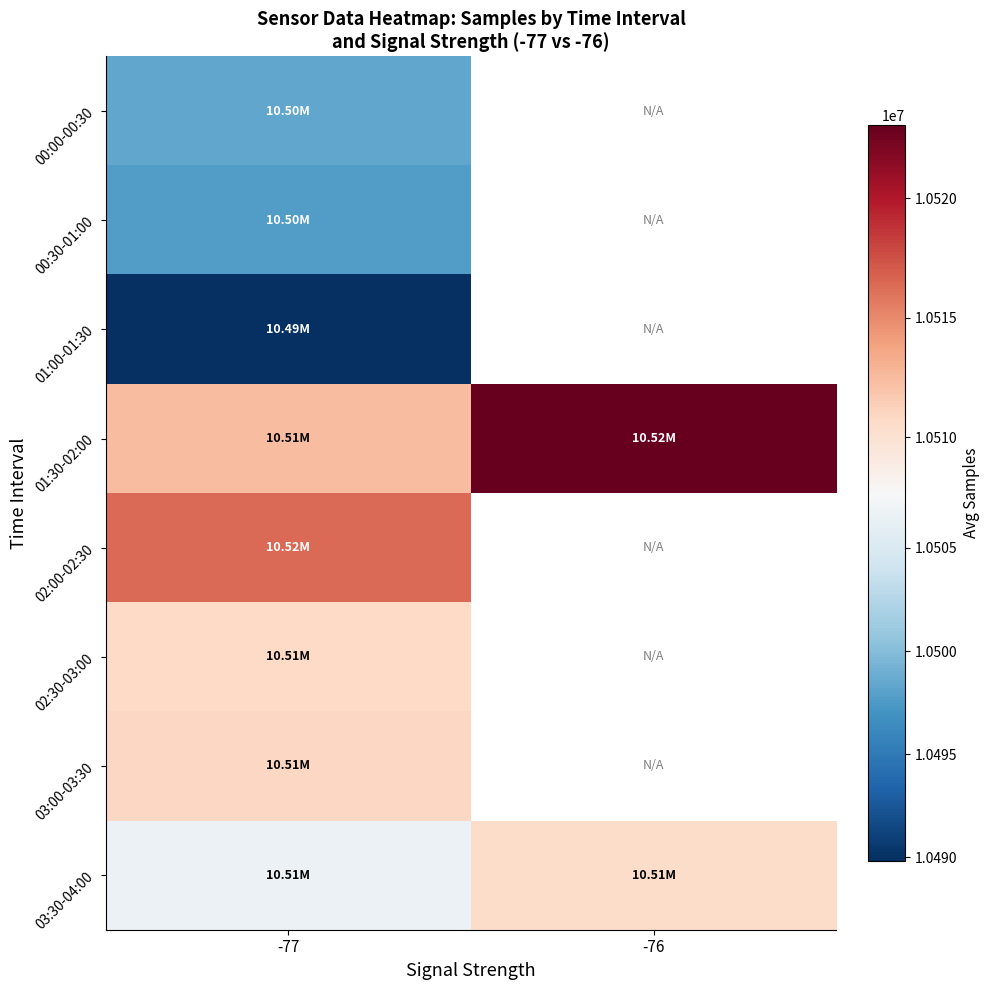

List the series in order of their peak value, highest first.

01:30-02:00, 02:00-02:30, 03:00-03:30, 02:30-03:00, 03:30-04:00, 00:00-00:30, 00:30-01:00, 01:00-01:30